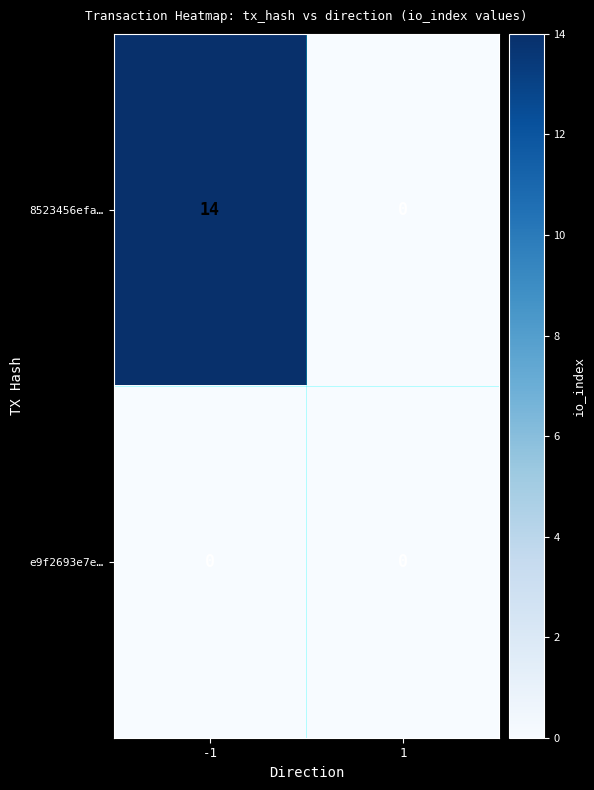

The value of e9f2693e7e… at -1 is 0. True or false?

True